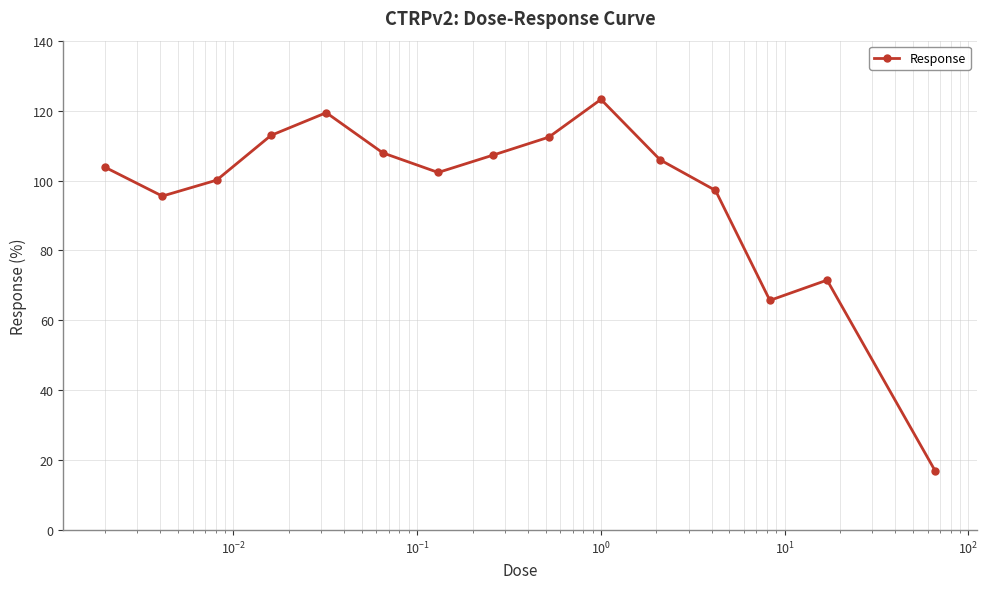

What is the minimum value shown in the chart?

16.9